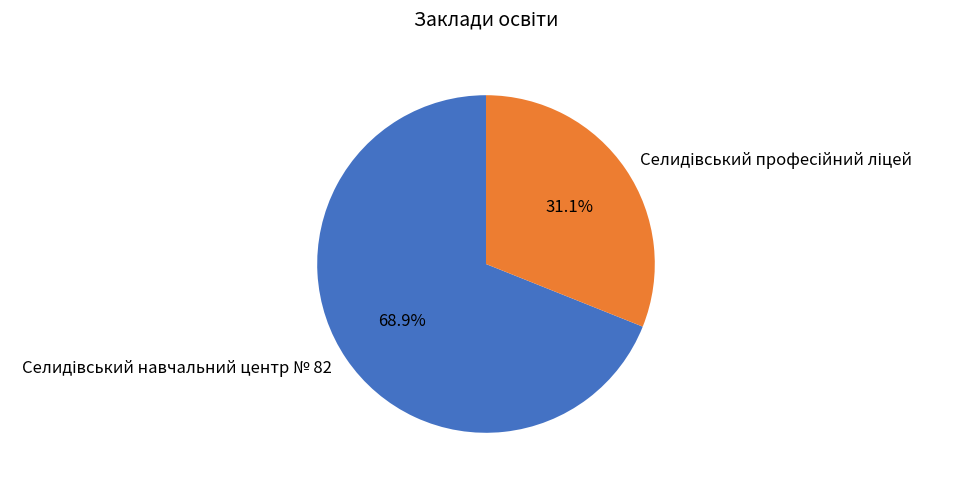

Does any single category account for the majority?

Yes